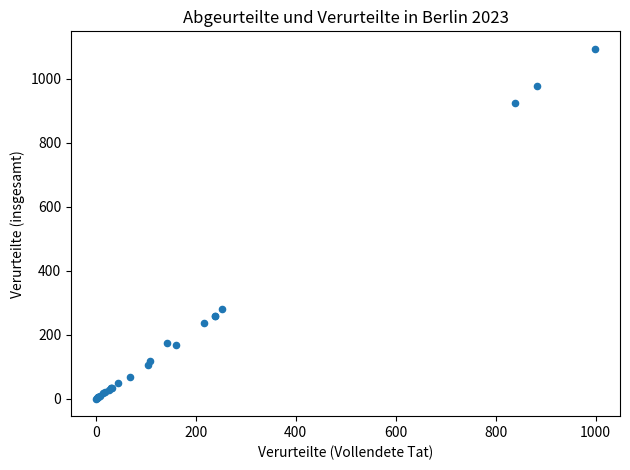

What Y value in the scatter plot is closest to 547?

279